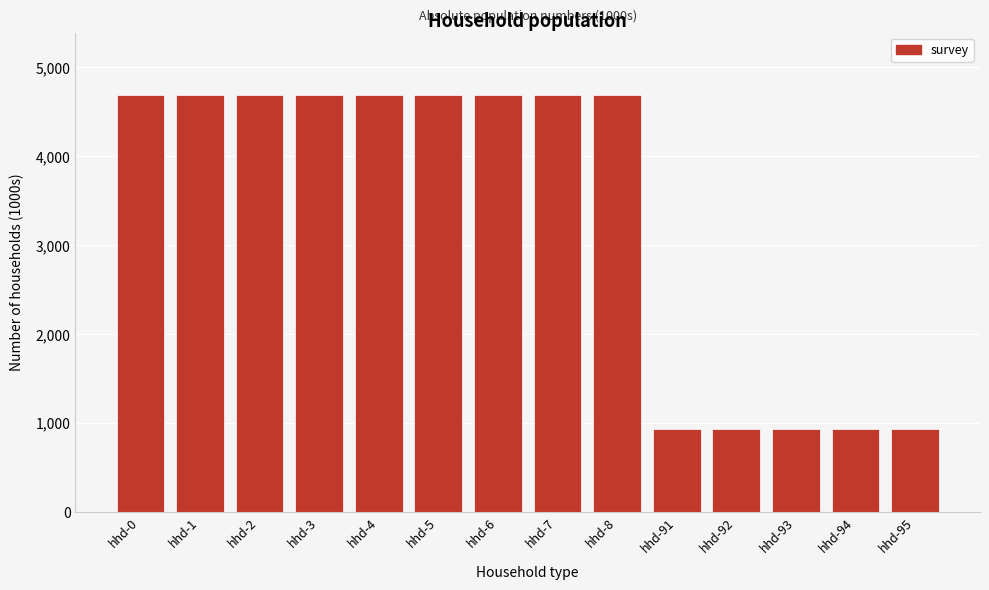

Reading left to right, extract all data points from this chart.

hhd-0=4688	hhd-1=4688	hhd-2=4688	hhd-3=4688	hhd-4=4688	hhd-5=4688	hhd-6=4688	hhd-7=4688	hhd-8=4688	hhd-91=937	hhd-92=937	hhd-93=937	hhd-94=937	hhd-95=937